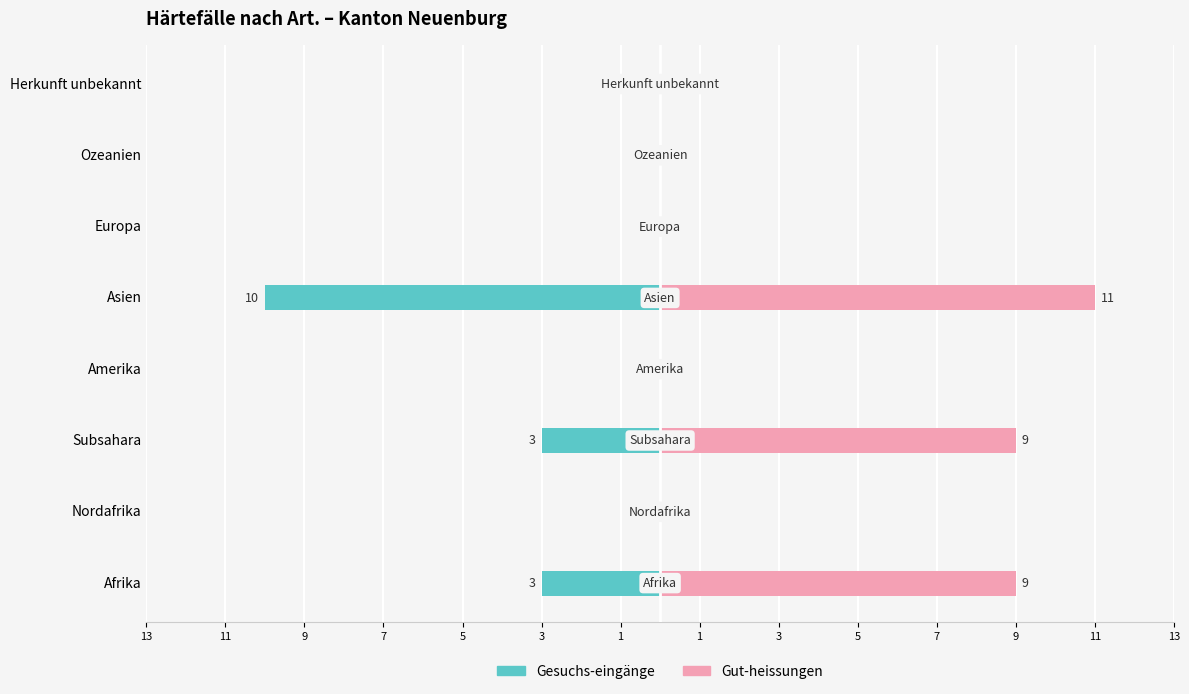

Between Amerika and Afrika, which is larger?

Amerika